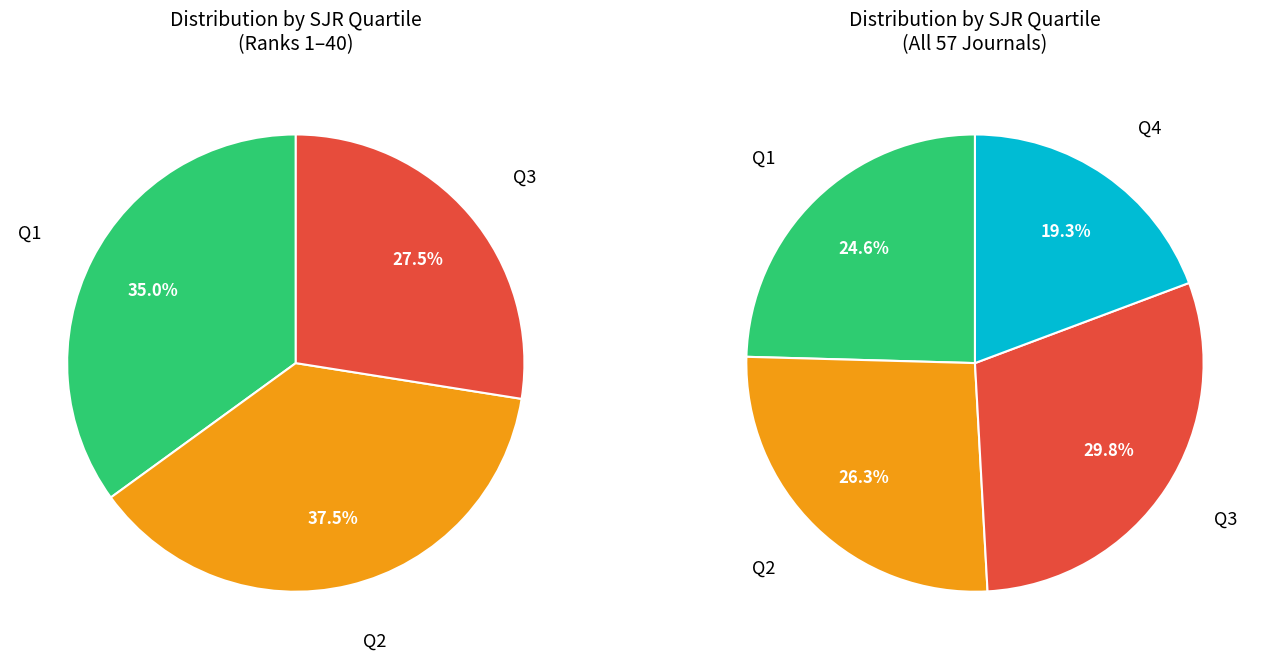

Count the number of slices in the pie.

4